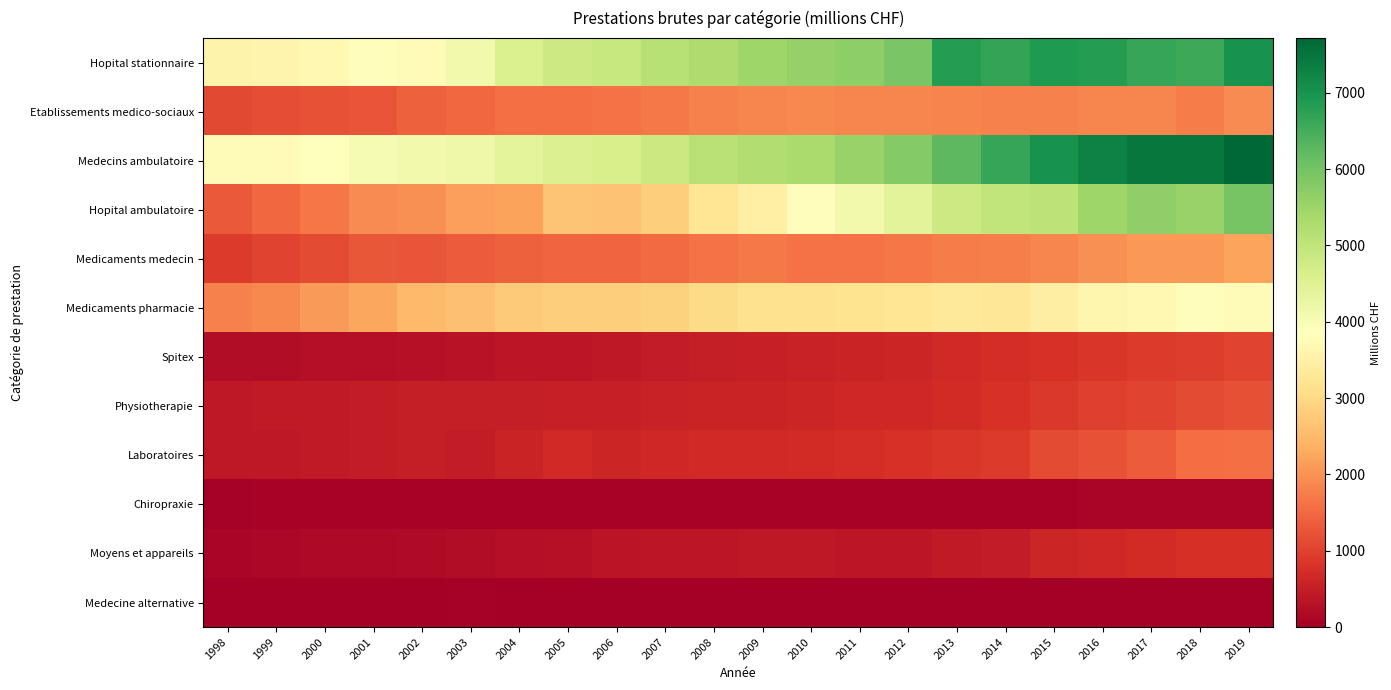

Which series has the largest range (max minus min)?

Hopital ambulatoire